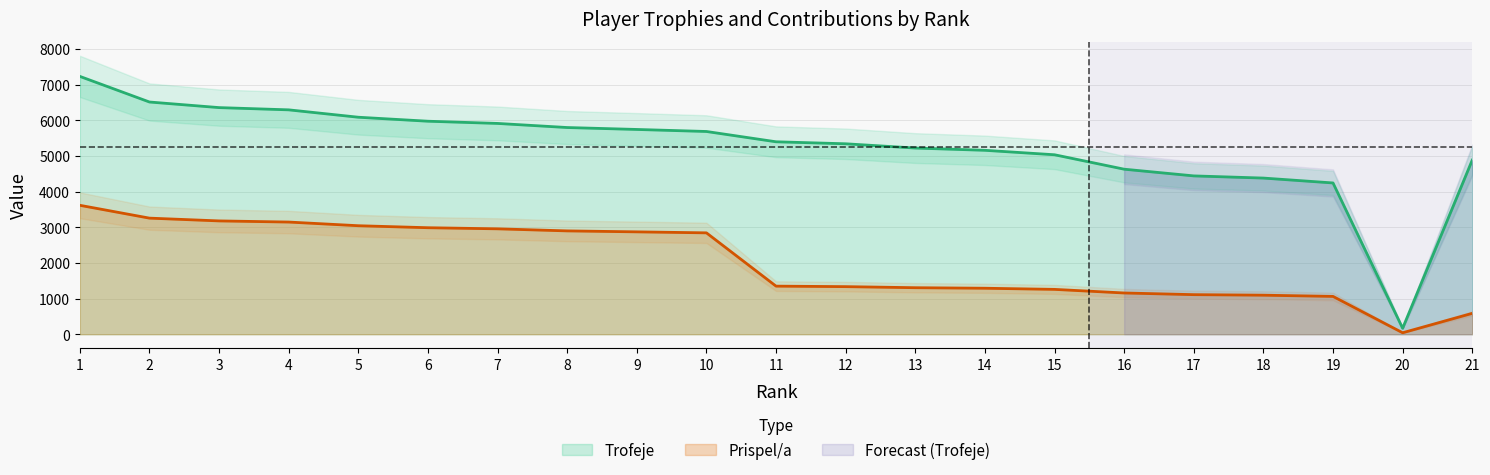

What is the value of the Trofeje point at the 15th from the left?

5035